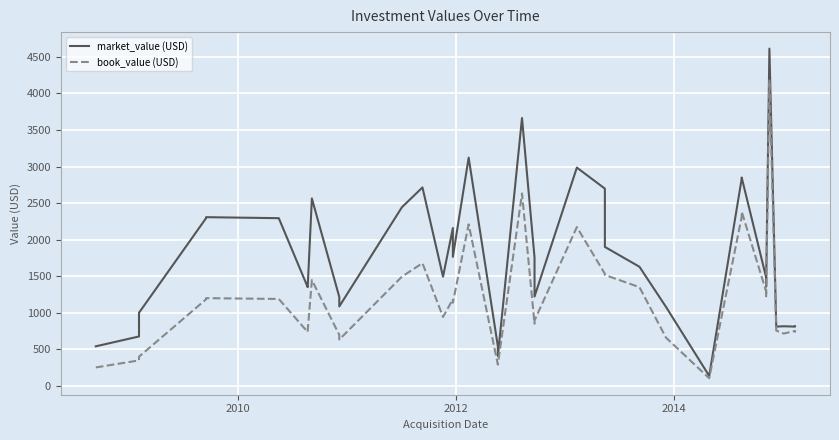

What is the minimum value for book_value (USD)?

102.8